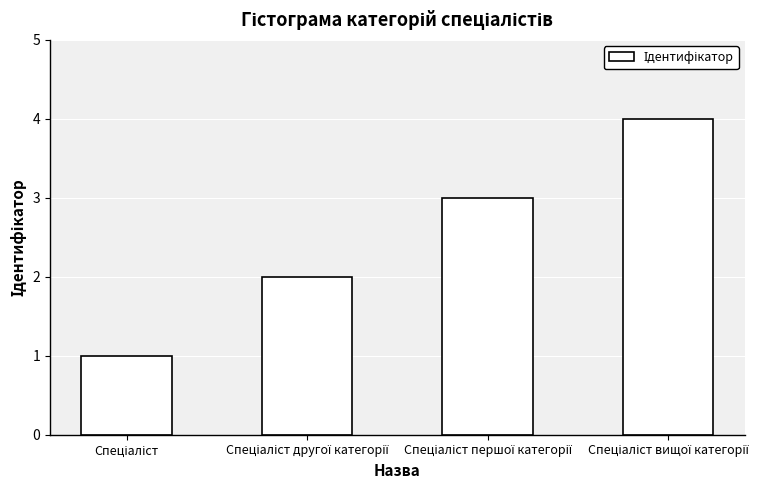

What is the greatest value displayed?

4